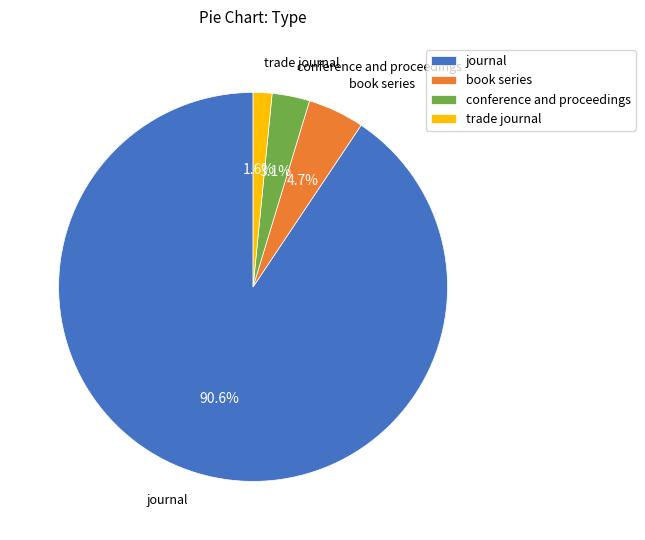

Which slice is the smallest?

trade journal